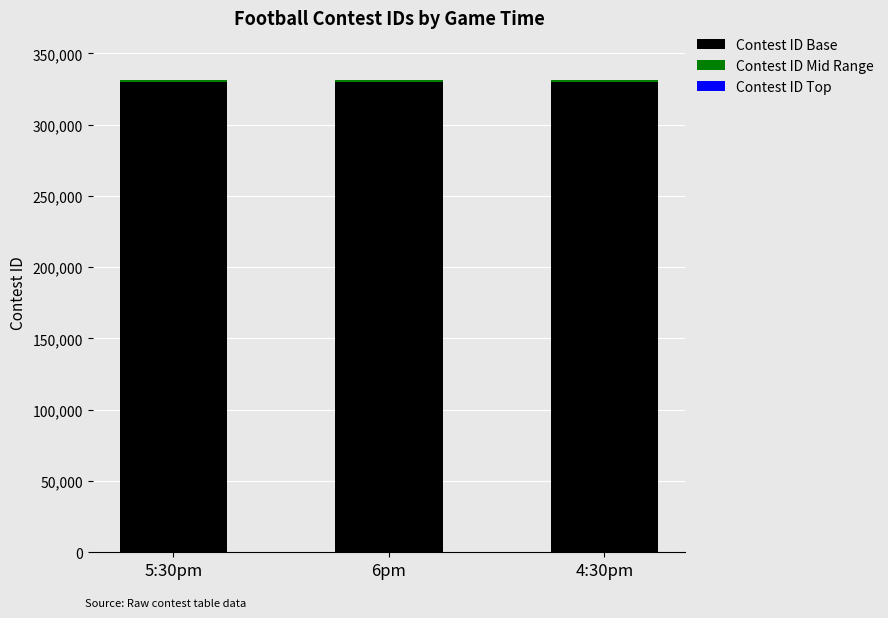

What is the sum of all Contest ID Base values?

990000